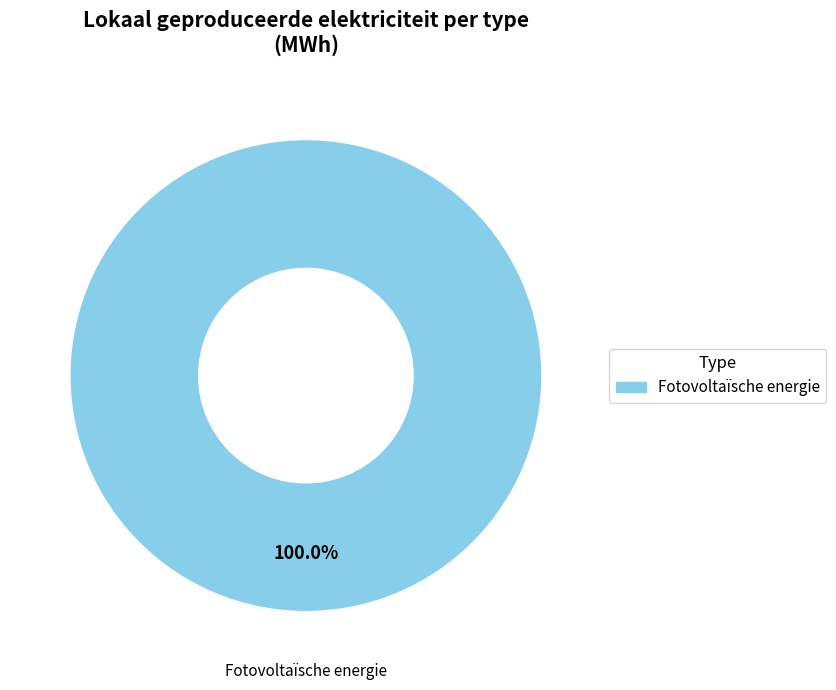

Count the number of slices in the pie.

1